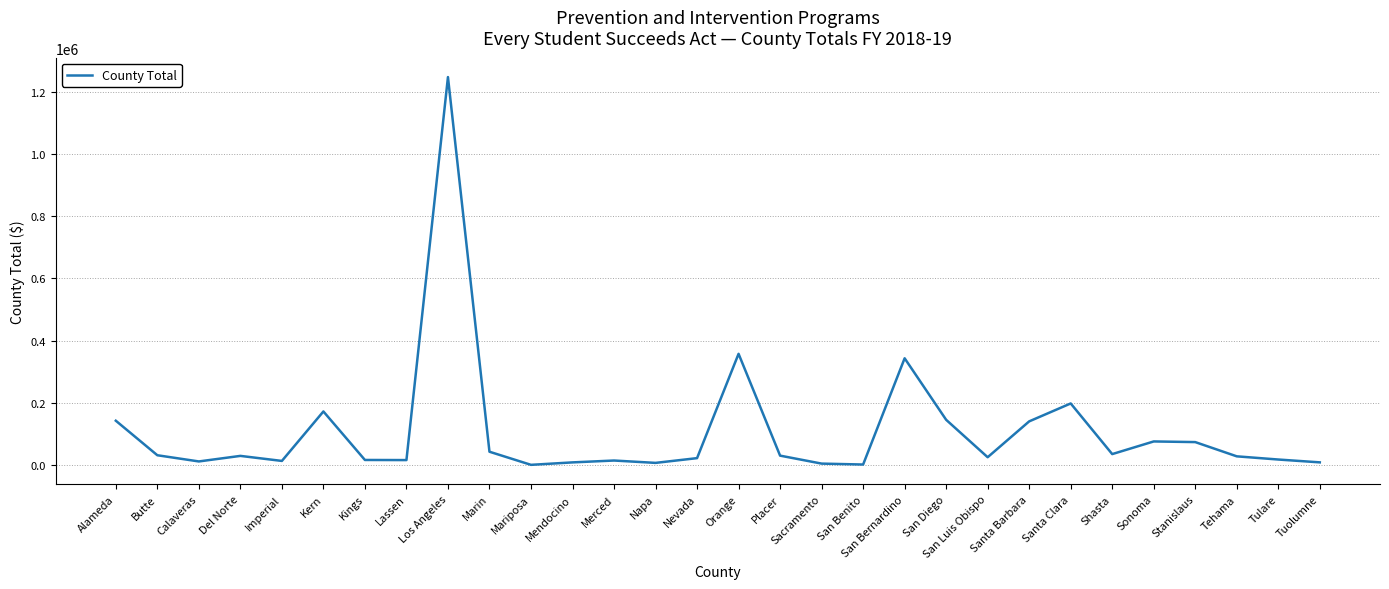

At which category does the chart reach its peak across all series?

Los Angeles